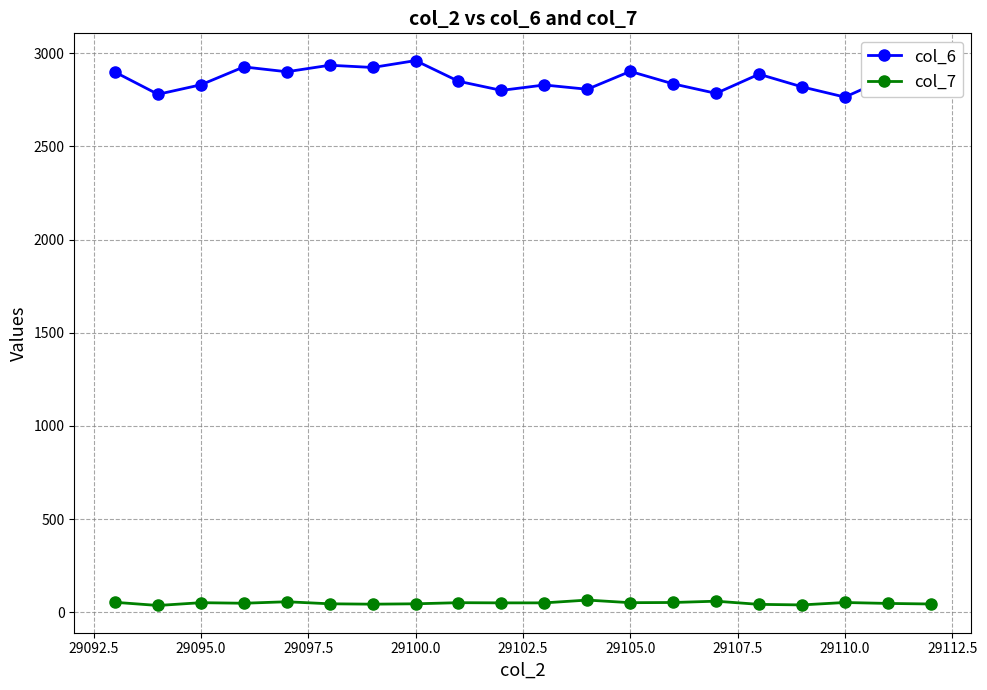

True or false: col_6 and col_7 cross at least once.

False